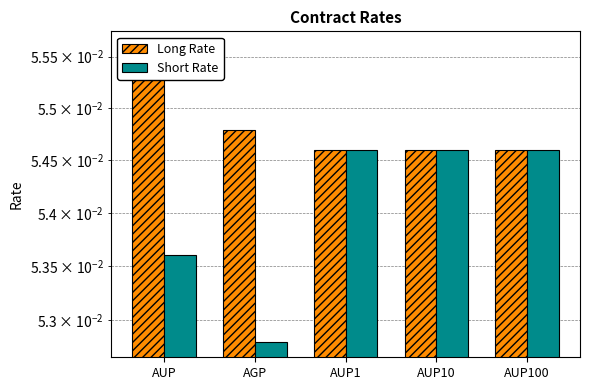

Between AGP and AUP100, which series saw the biggest shift?

Short Rate